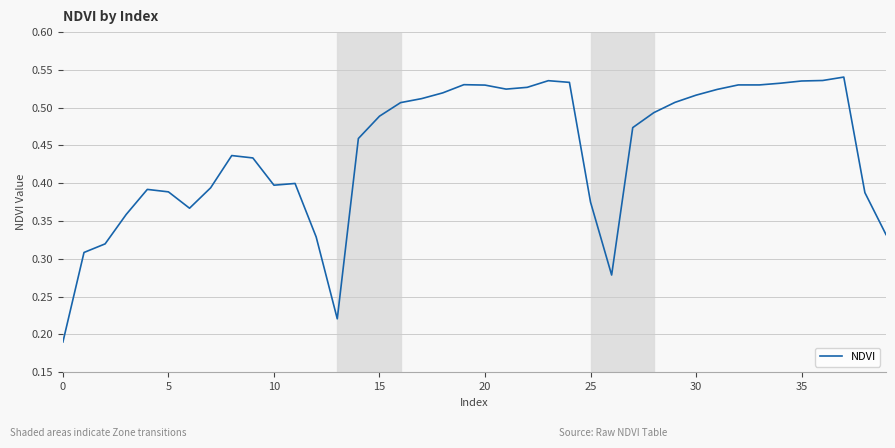

Is it true that the value at 30 is 0.2?

False